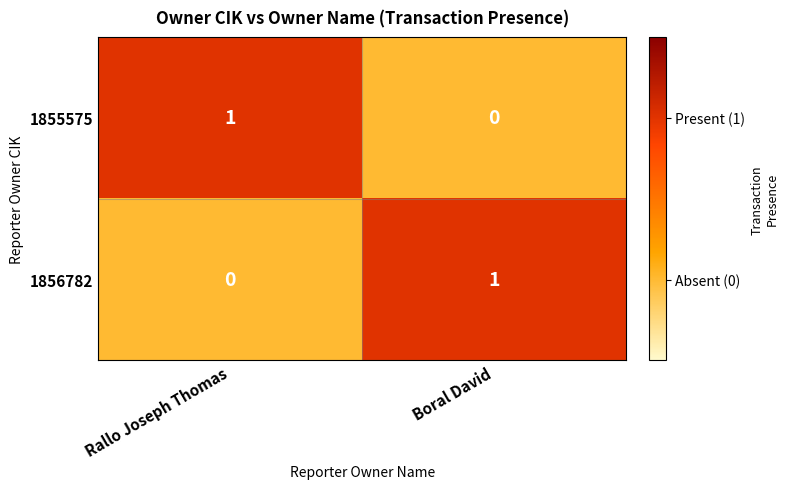

What is the total value across all series at Boral David?

1